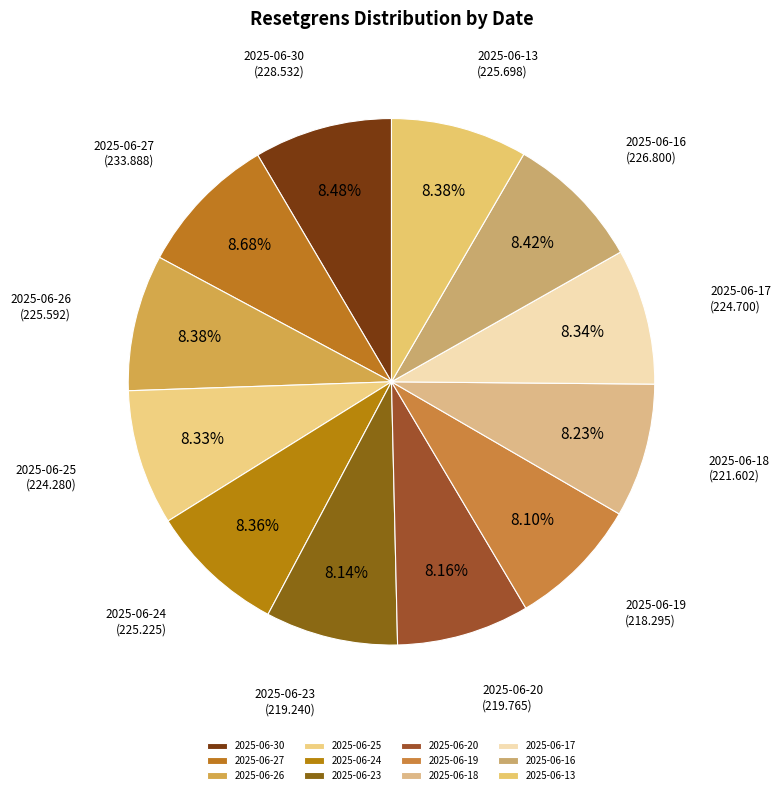

What is the ratio of the value at 2025-06-20 to the value at 2025-06-23?

1.0